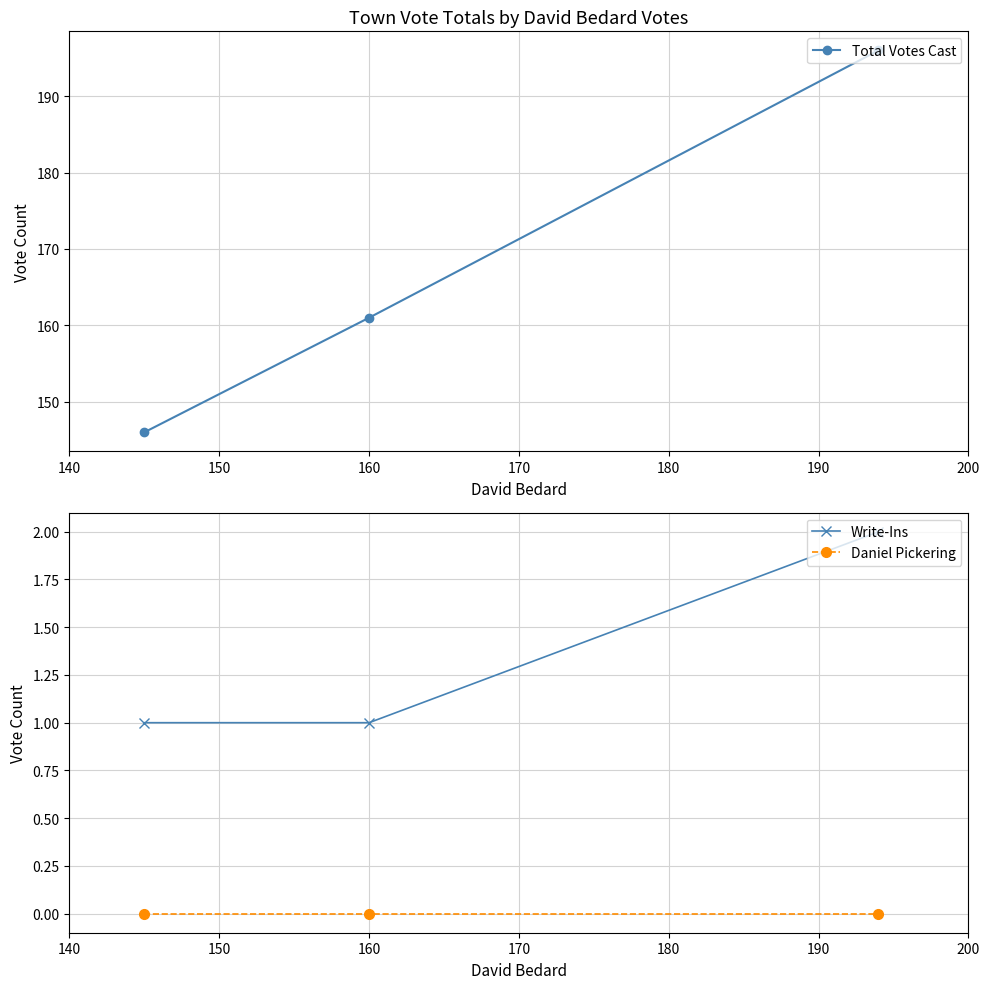

How many series are shown in this chart?

3